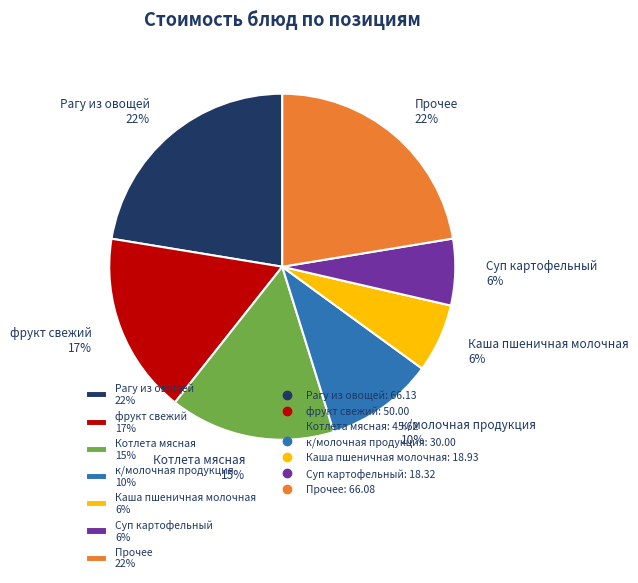

To the nearest percent, what portion does фрукт свежий 17% represent?

17%